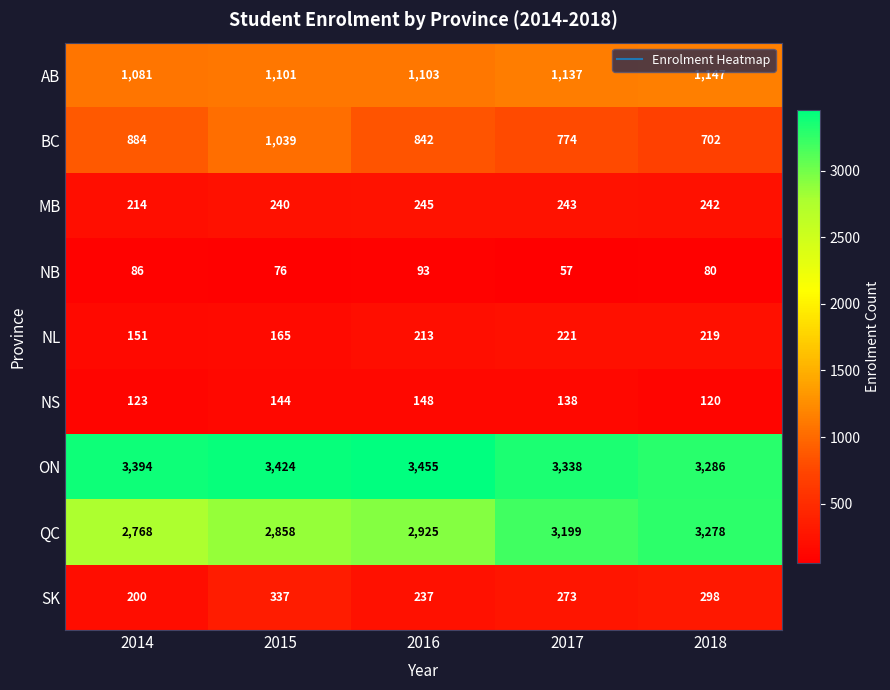

At how many categories does at least one series exceed 2229?

5